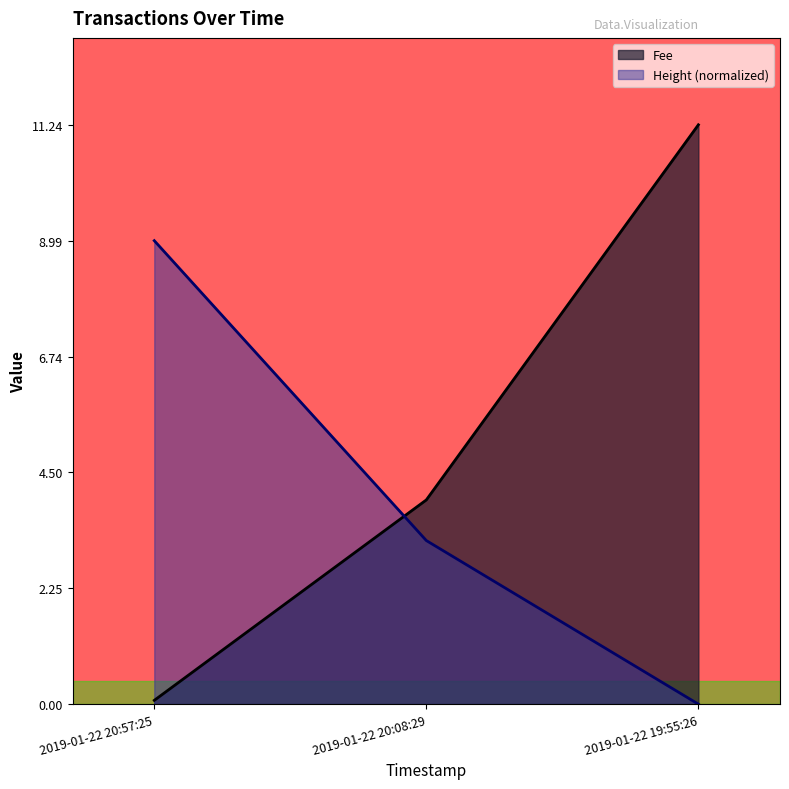

Reading right to left, extract all data points from this chart.

Fee: 11.2	4.0	0.1
Height: 0.0	3.2	9.0